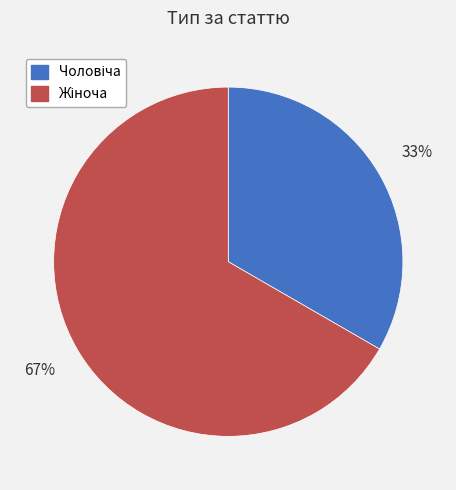

Is there any slice that represents more than half of the pie?

Yes